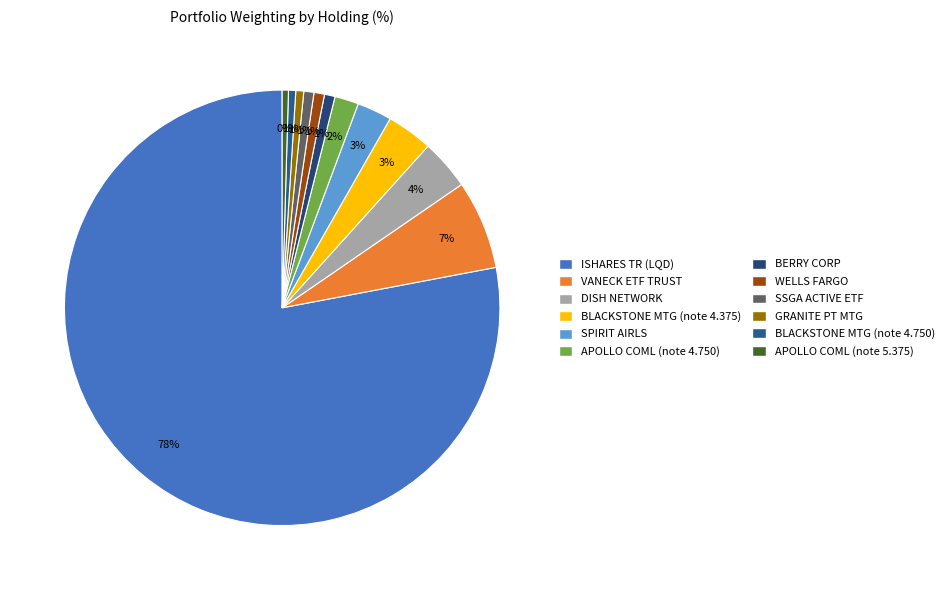

Which category has the biggest portion of the pie?

ISHARES TR (LQD)